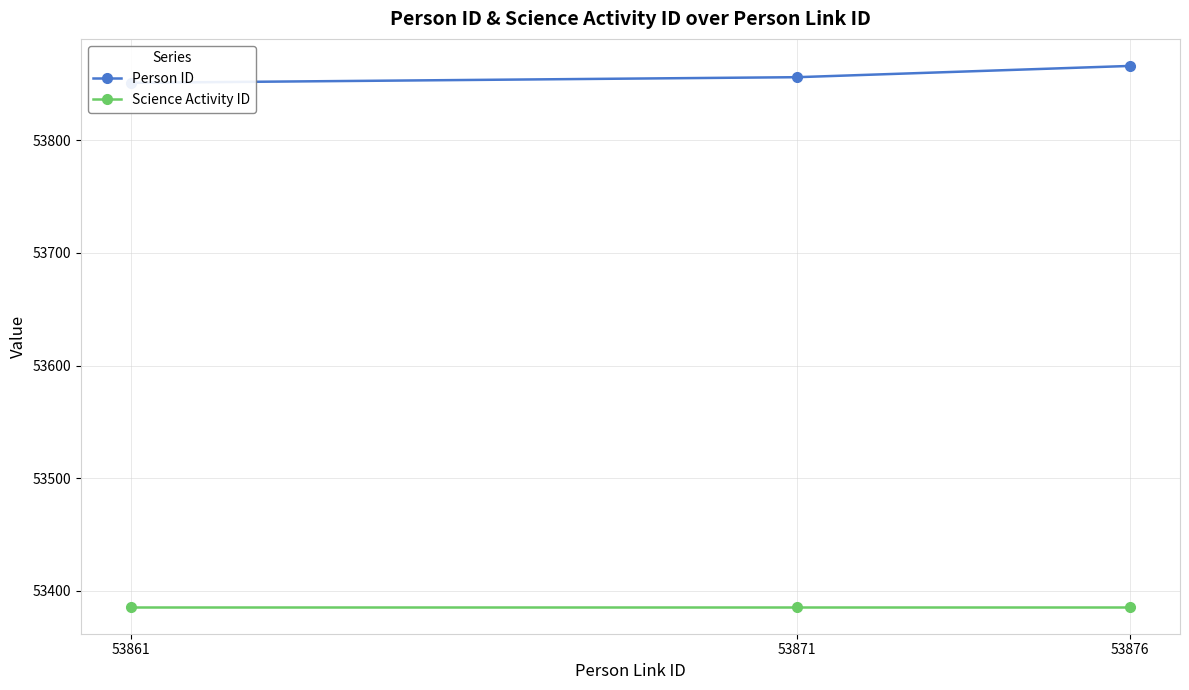

Rank the series by their average value, from lowest to highest.

Science Activity ID, Person ID